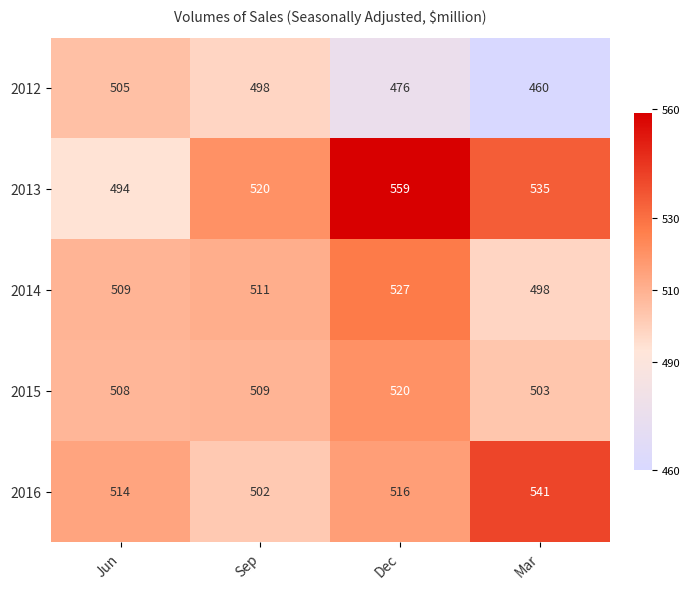

What is the difference between the 2012 values at Dec and Sep?

22